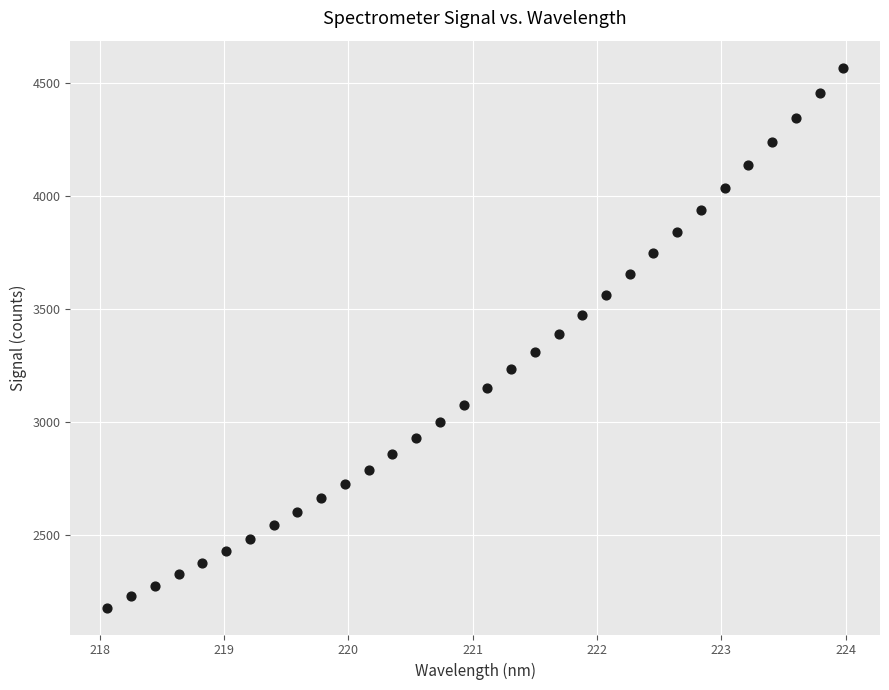

What is the range of X values (max minus min)?

5.9